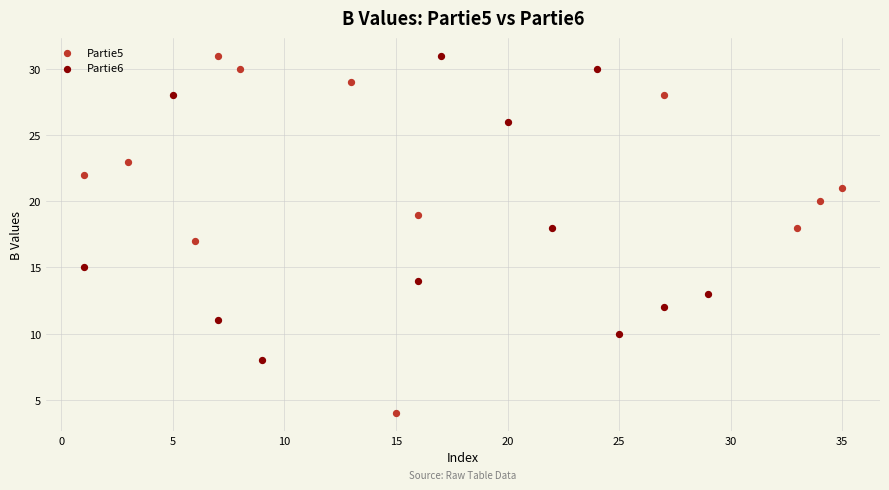

Which series reaches the minimum Y coordinate?

Partie5